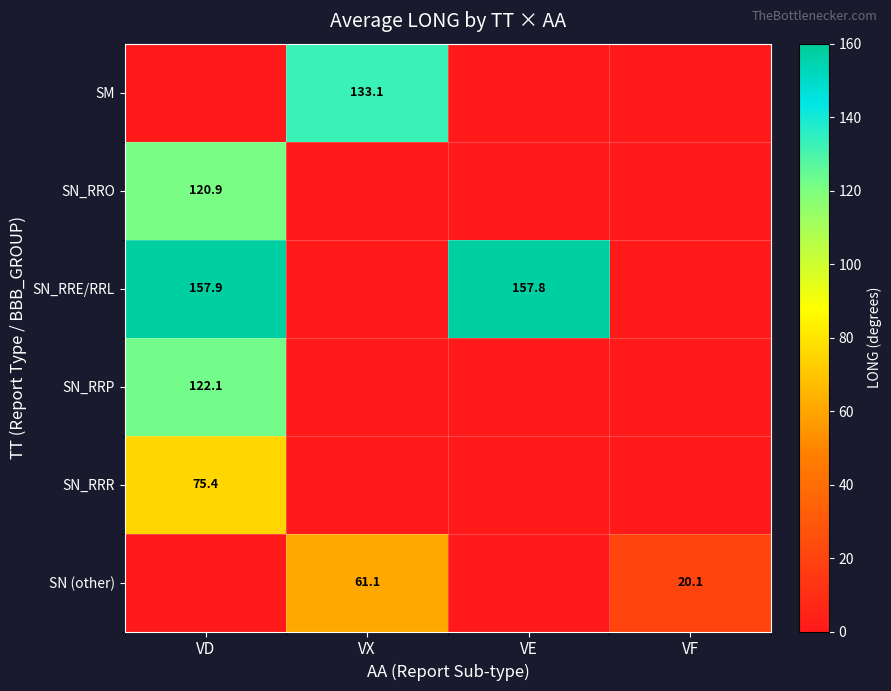

The value of SN_RRE/RRL at VE is 250.6. True or false?

False